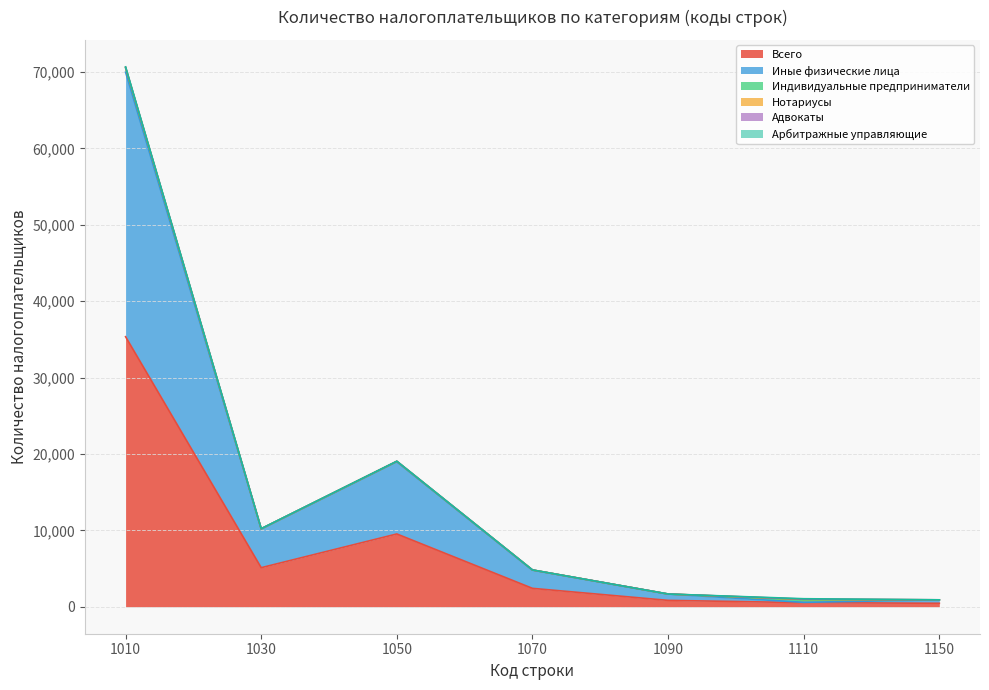

What is the maximum value shown in the chart?

35346